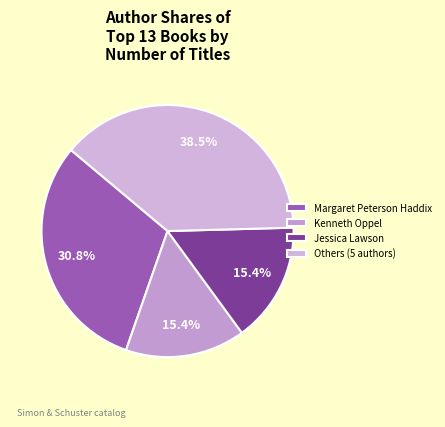

How many segments does this pie chart have?

4